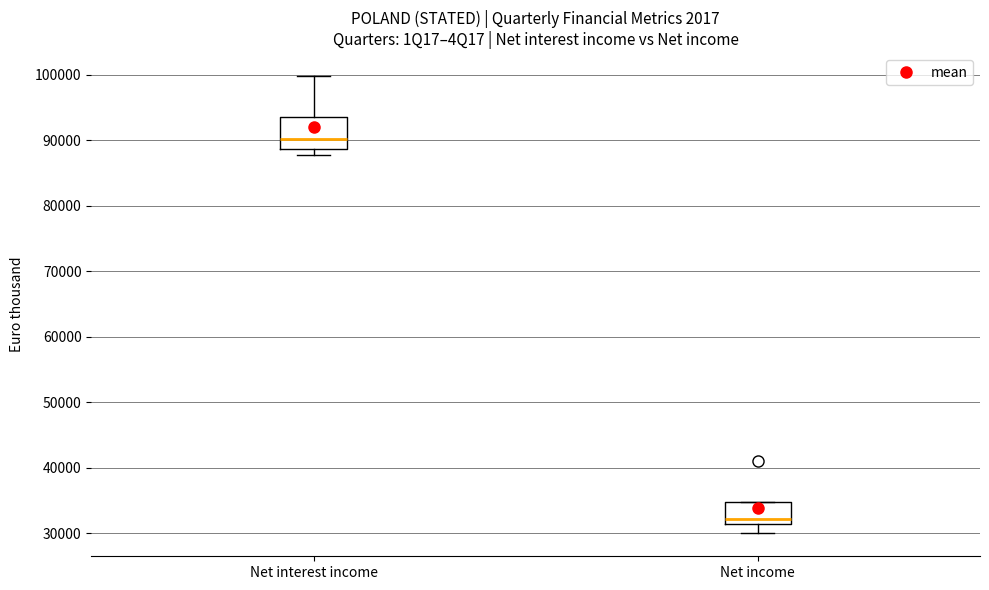

Reading left to right, transcribe this box plot: for each box, give where its median line is, the range the box spans, and where its two whiskers end, as read against the y-axis. The values are not printed on the chart, so give them approximately, as read against the axis.

Net interest income: median 90000, box 89000 to 93000, whiskers 88000 to 100000
Net income: median 32000, box 31000 to 35000, whiskers 30000 to 35000